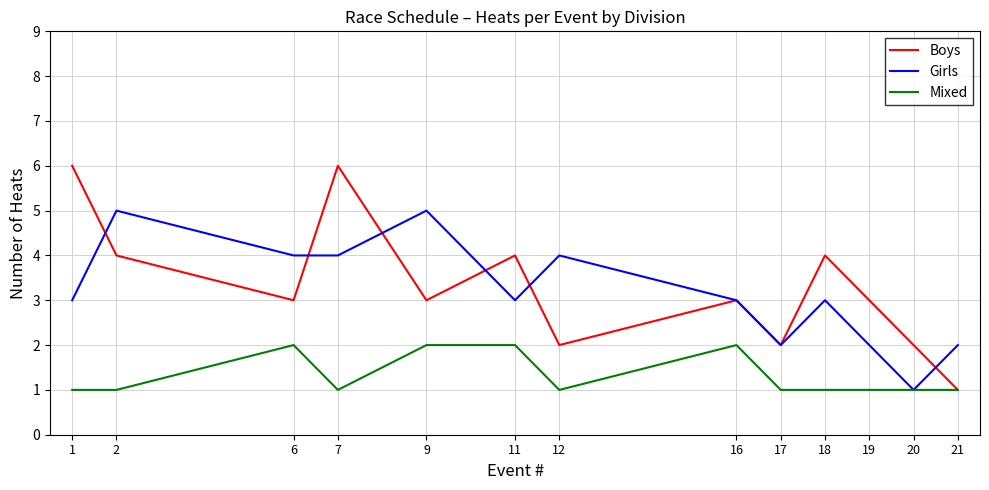

The value of Mixed at 11 is 3. True or false?

False